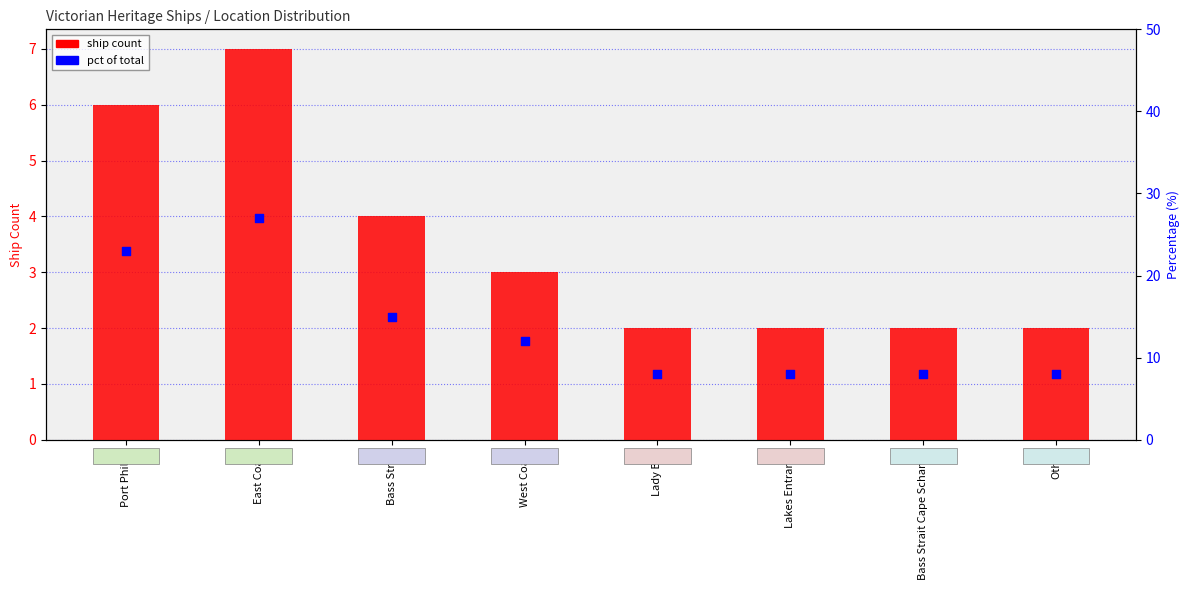

At which category is the sum across all series the highest?

East Coast